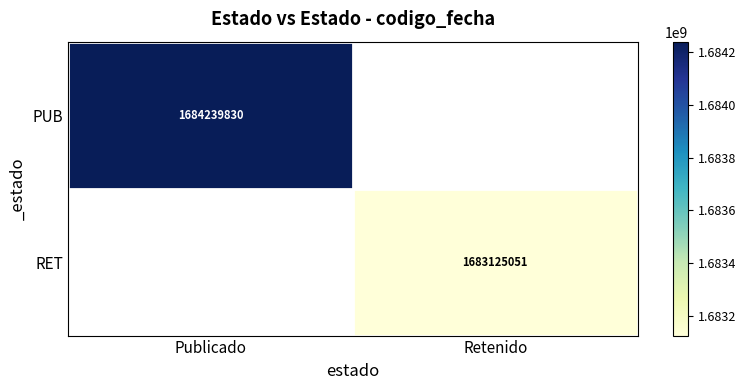

Is the value of RET at Retenido greater than the value of PUB at Publicado?

No